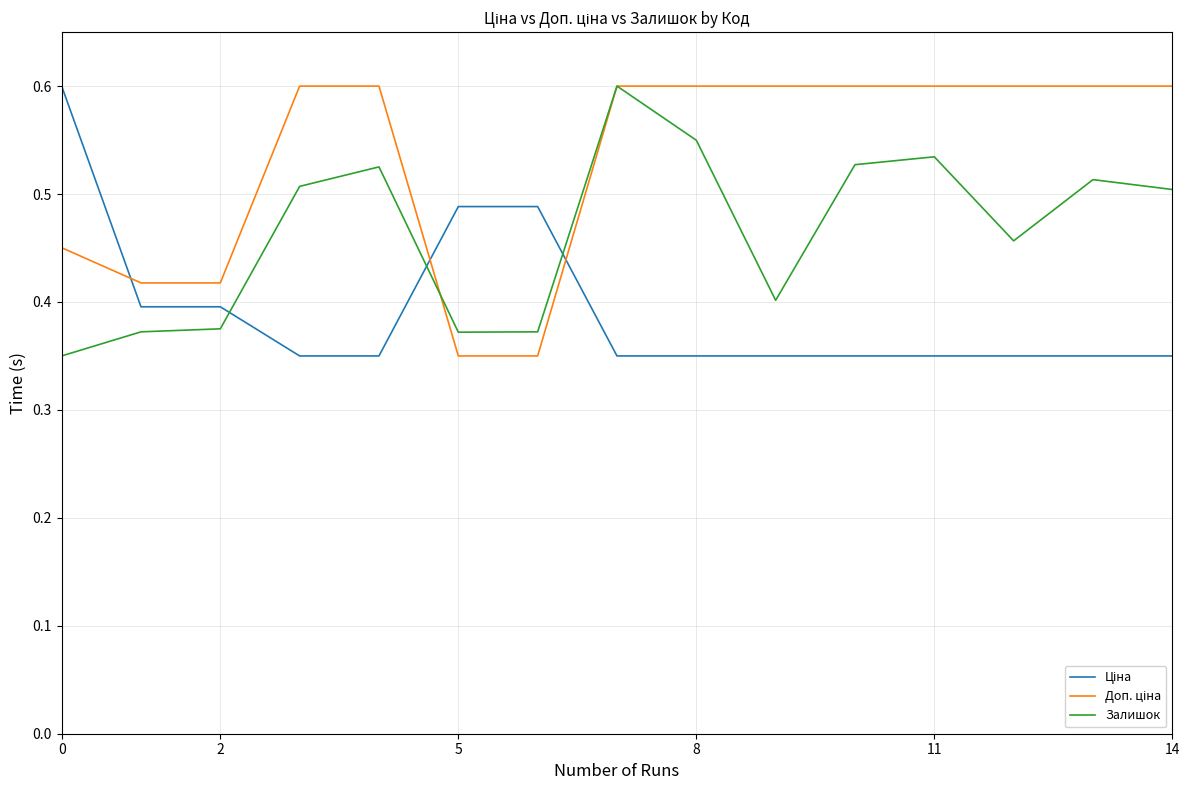

What is the maximum value shown in the chart?

0.6